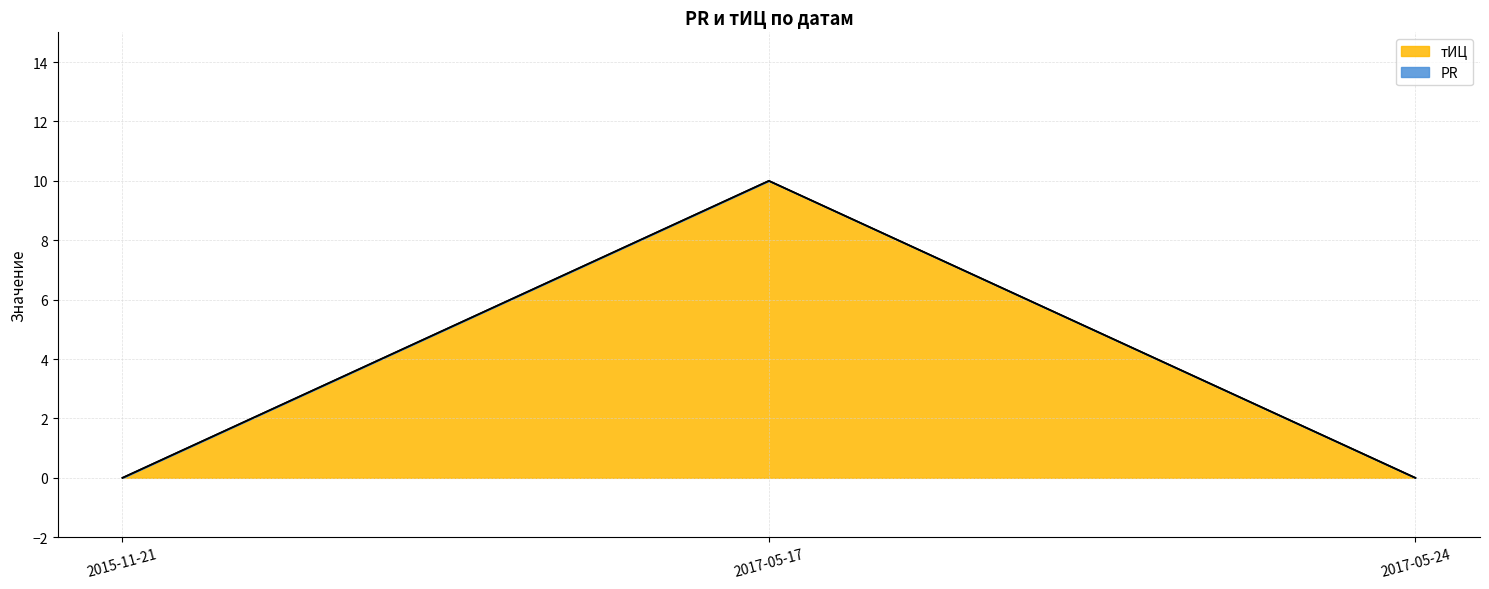

What is the label of the 1st point from the left?

2015-11-21